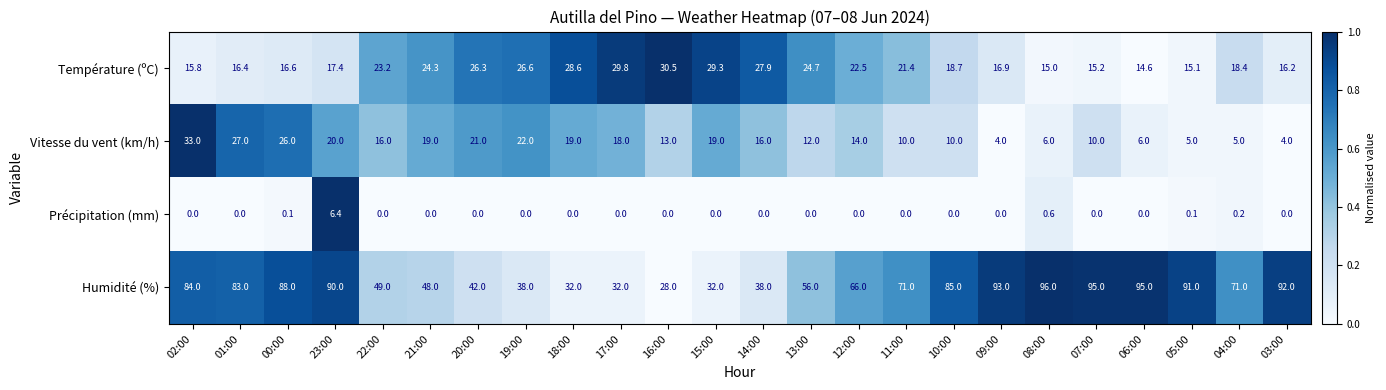

Which series changed the most between 15:00 and 12:00?

Humidité (%)